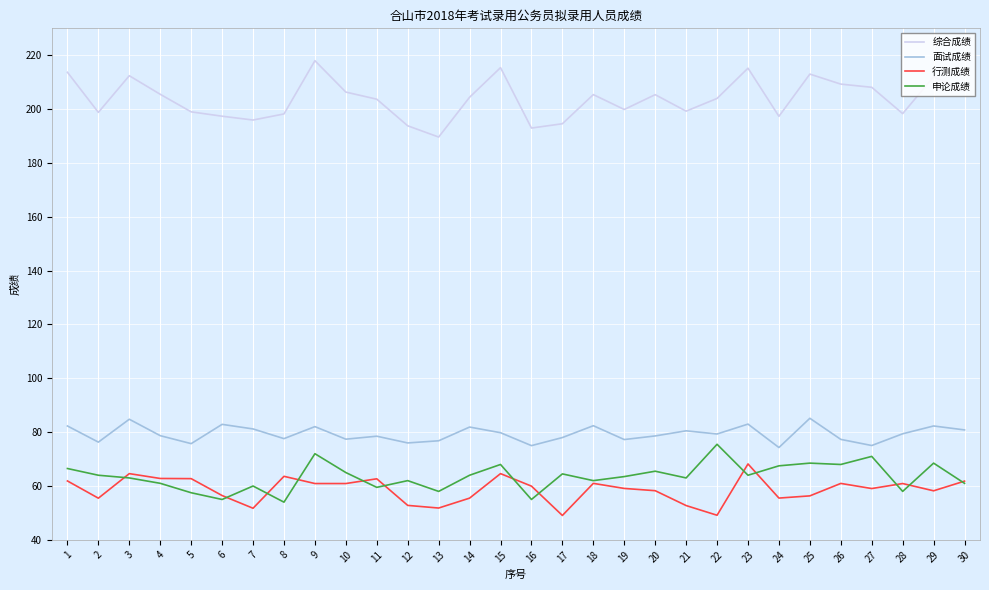

True or false: 申论成绩 has more than 1 interior local peaks.

True